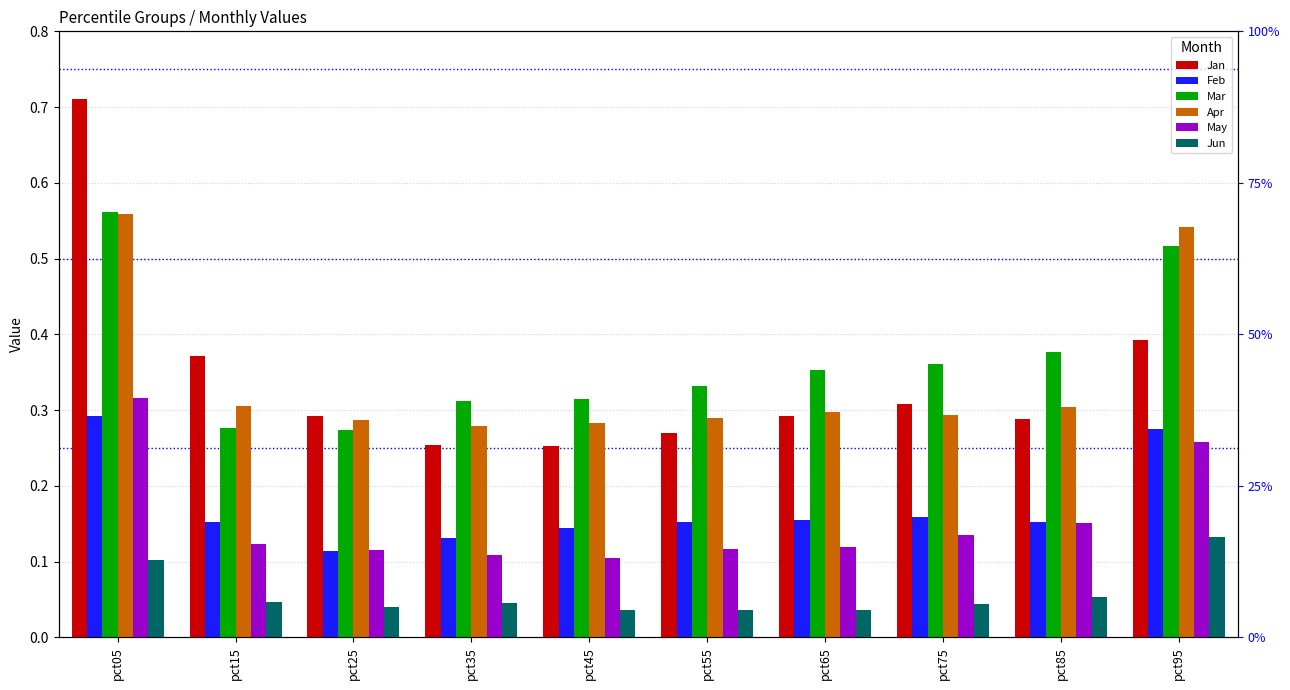

Is it true that Mar equals 0.5 at pct55?

False